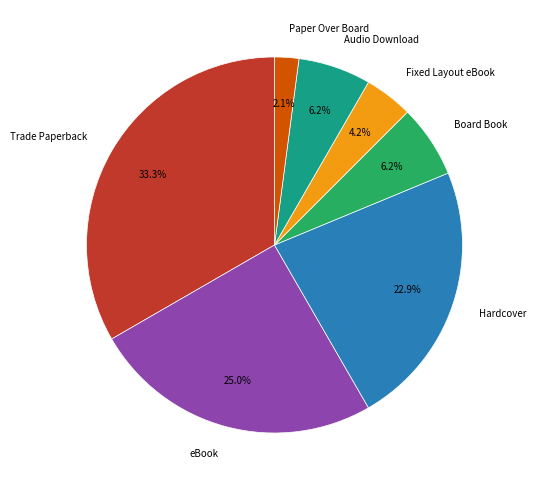

Does Board Book account for over 50% of the chart?

No